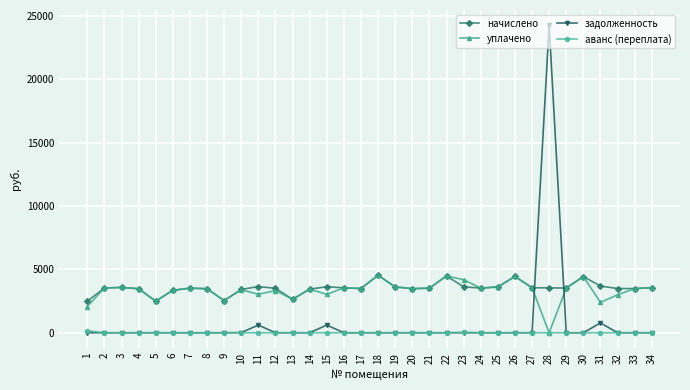

What is the total value across all series at 28?

27811.4